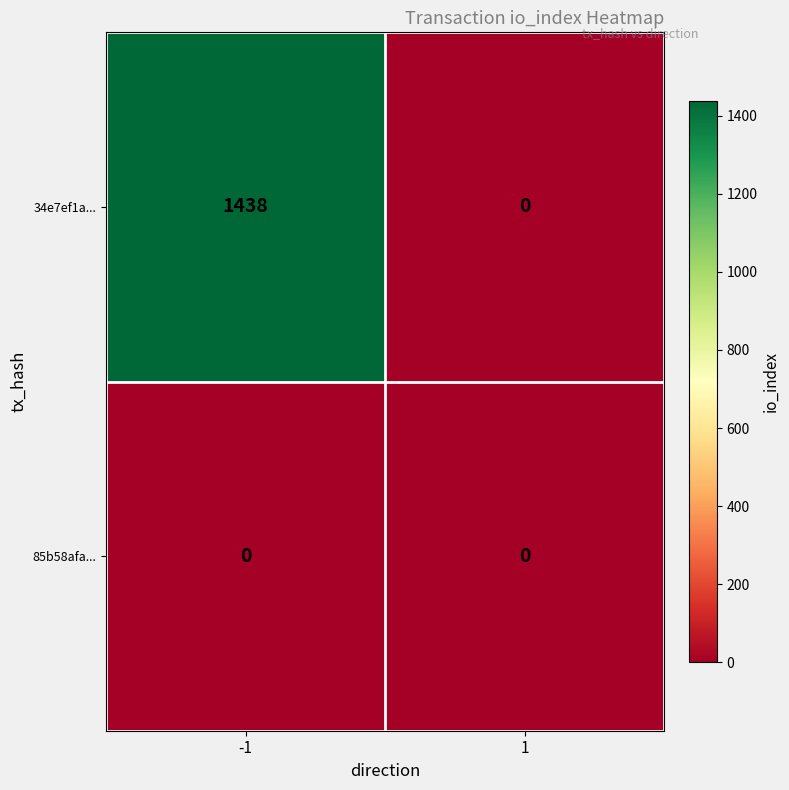

The value of 34e7ef1a... at -1 is 1438. True or false?

True